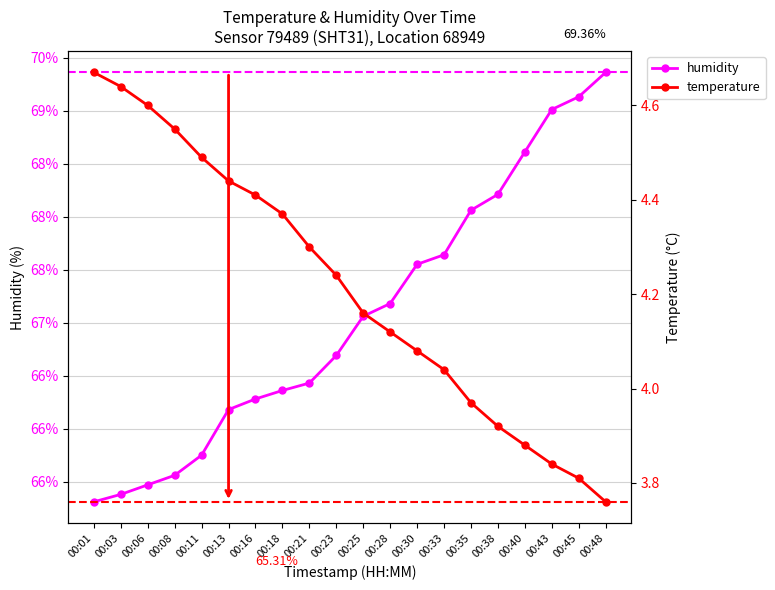

At which category is the sum across all series the highest?

00:48